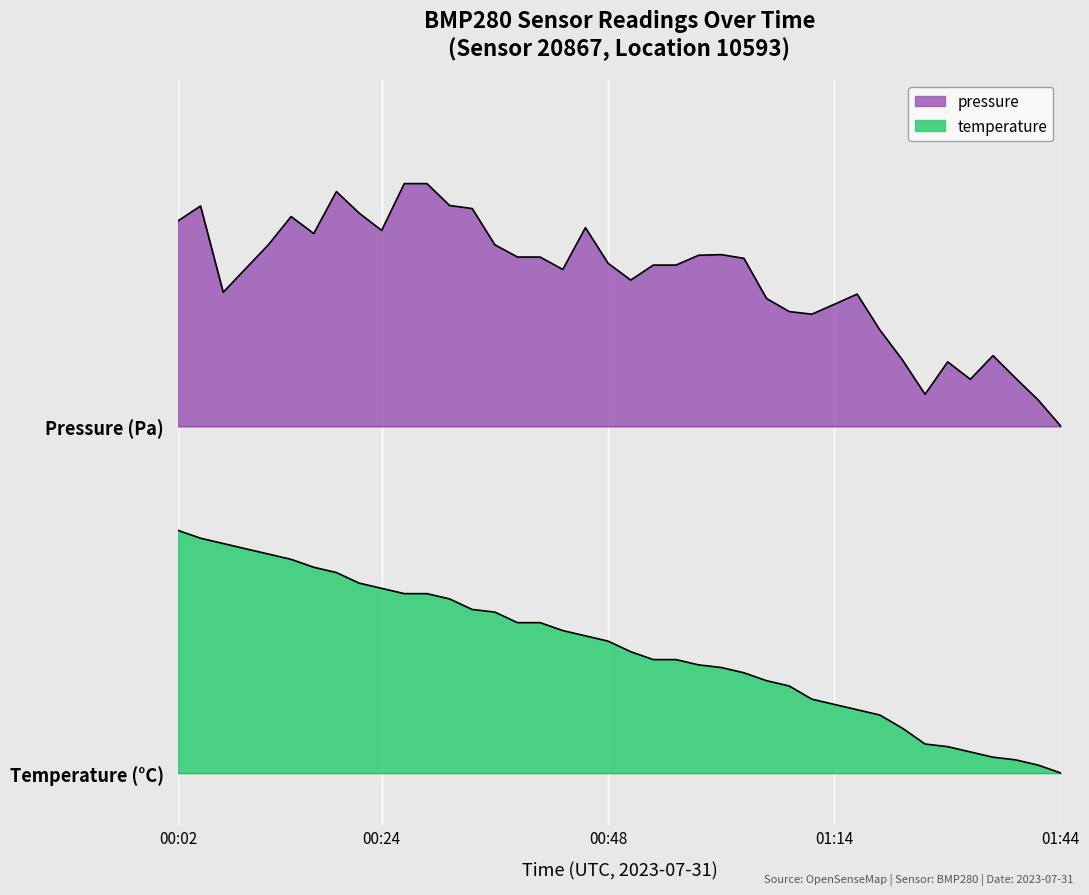

Reading left to right, list all the values displayed in this chart.

pressure: 00:02=1.6	00:04=1.6	00:07=1.4	00:09=1.5	00:12=1.5	00:14=1.6	00:16=1.6	00:19=1.7	00:21=1.6	00:24=1.6	00:26=1.7	00:29=1.7	00:31=1.6	00:34=1.6	00:36=1.5	00:38=1.5	00:41=1.5	00:43=1.5	00:46=1.6	00:48=1.5	00:51=1.4	00:53=1.5	00:55=1.5	00:58=1.5	01:00=1.5	01:03=1.5	01:06=1.4	01:09=1.3	01:11=1.3	01:14=1.4	01:16=1.4	01:19=1.3	01:27=1.2	01:30=1.1	01:32=1.2	01:34=1.1	01:37=1.2	01:39=1.1	01:42=1.1	01:44=1.0
temperature: 00:02=0.7	00:04=0.7	00:07=0.7	00:09=0.6	00:12=0.6	00:14=0.6	00:16=0.6	00:19=0.6	00:21=0.5	00:24=0.5	00:26=0.5	00:29=0.5	00:31=0.5	00:34=0.5	00:36=0.5	00:38=0.4	00:41=0.4	00:43=0.4	00:46=0.4	00:48=0.4	00:51=0.3	00:53=0.3	00:55=0.3	00:58=0.3	01:00=0.3	01:03=0.3	01:06=0.3	01:09=0.3	01:11=0.2	01:14=0.2	01:16=0.2	01:19=0.2	01:27=0.1	01:30=0.1	01:32=0.1	01:34=0.1	01:37=0.0	01:39=0.0	01:42=0.0	01:44=0.0